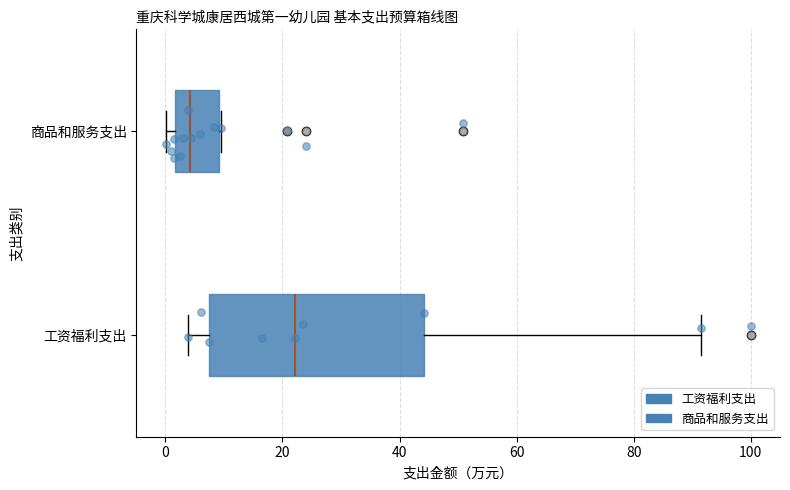

Reading bottom to top, transcribe this box plot: for each box, give where its median line is, the range the box spans, and where its two whiskers end, as read against the x-axis. The values are not printed on the chart, so give them approximately, as read against the axis.

工资福利支出: median 22, box 8 to 44, whiskers 4 to 92
商品和服务支出: median 4, box 2 to 10, whiskers 0 to 10